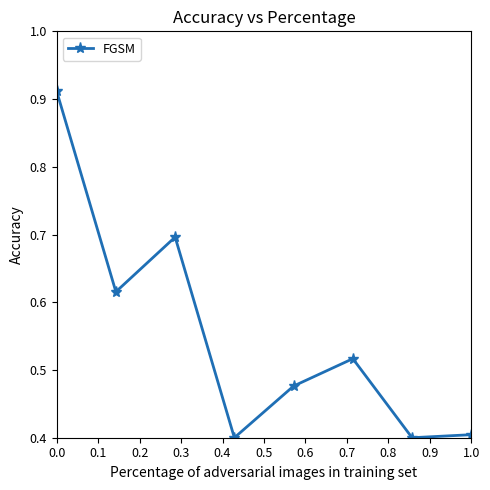

What is the sum of all values?

4.4